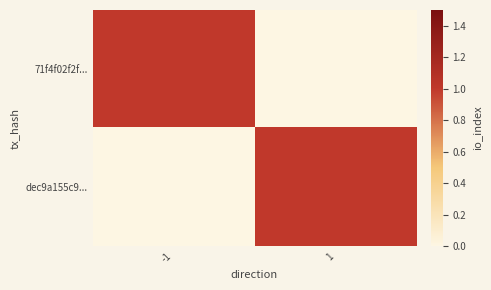

Which category has the highest value across all series?

-1